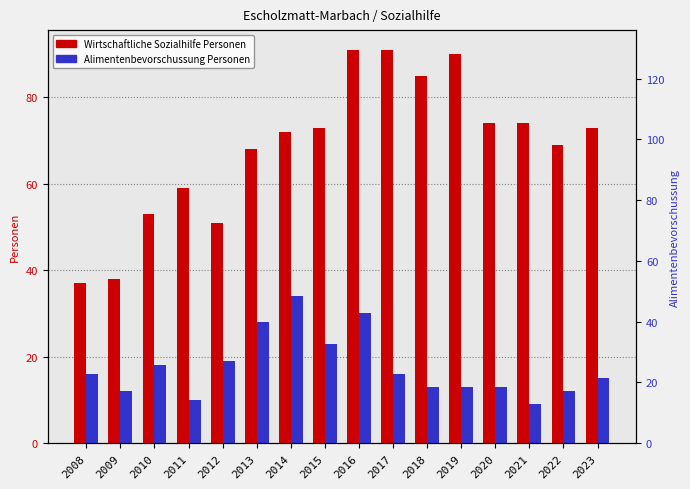

Which has a higher value, 2014 or 2021?

2021